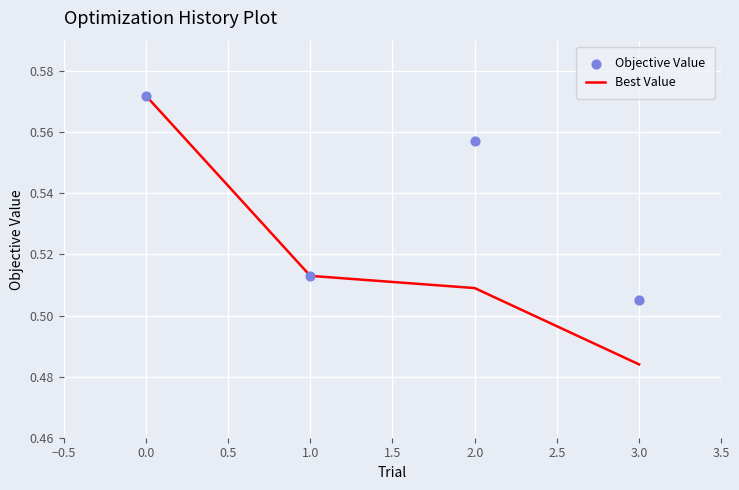

Which series reaches the maximum Y coordinate?

Best Value